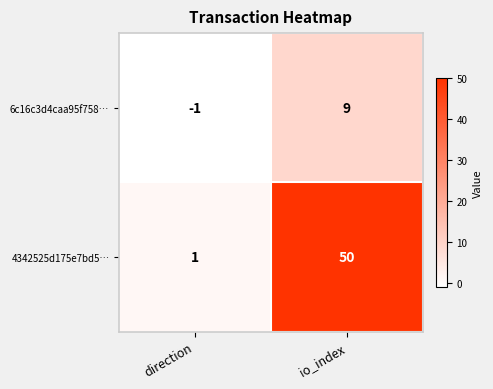

Reading right to left, what are all the values shown in this chart?

6c16c3d4caa95f758…: 9	-1
4342525d175e7bd5…: 50	1